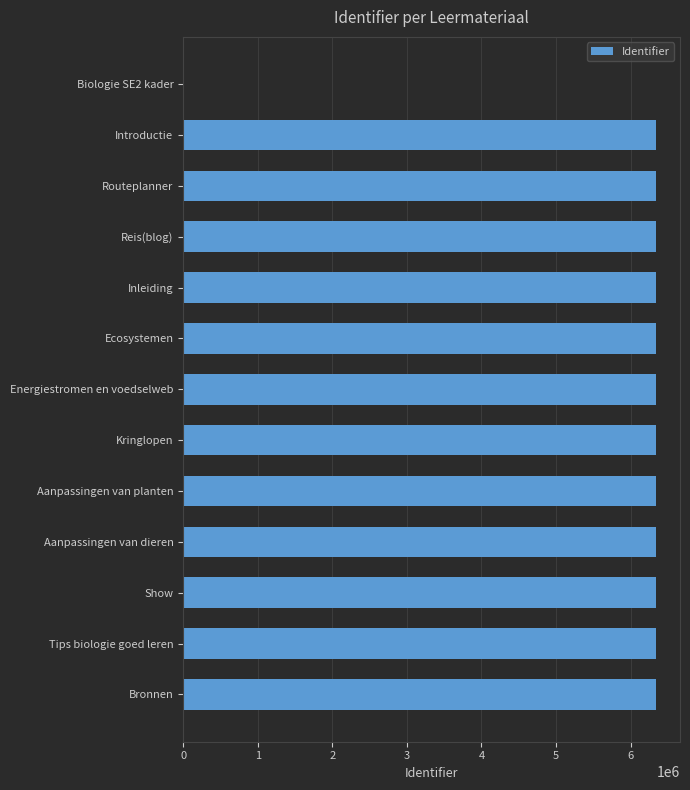

Are the bars grouped side by side (vs. stacked)?

No